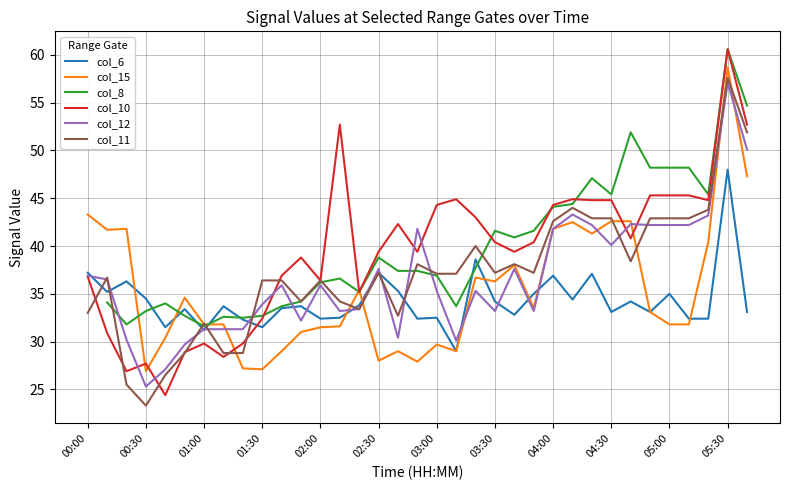

The value of col_12 at 02:00 is 54.4. True or false?

False